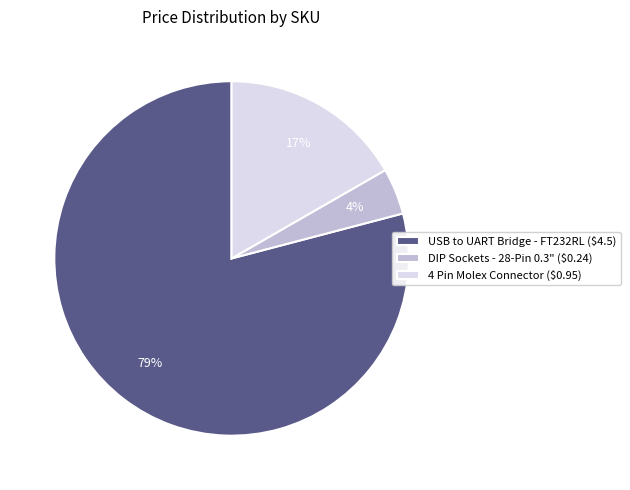

To the nearest percent, what is the average slice percentage?

33%